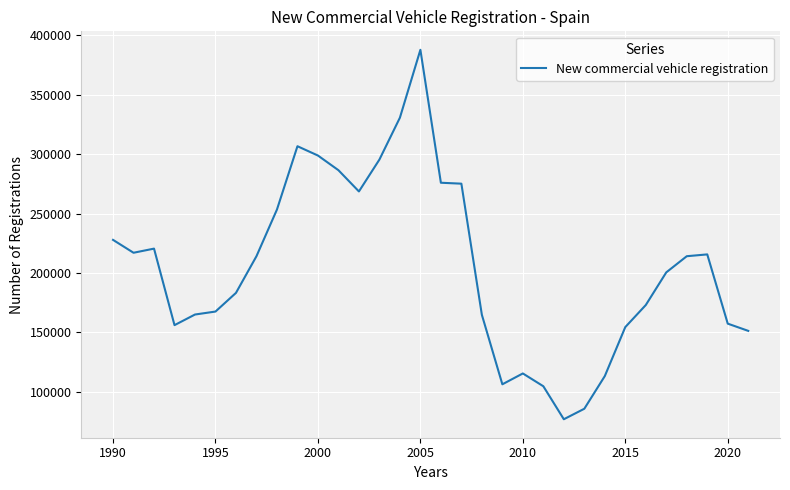

What is the maximum value shown in the chart?

387949